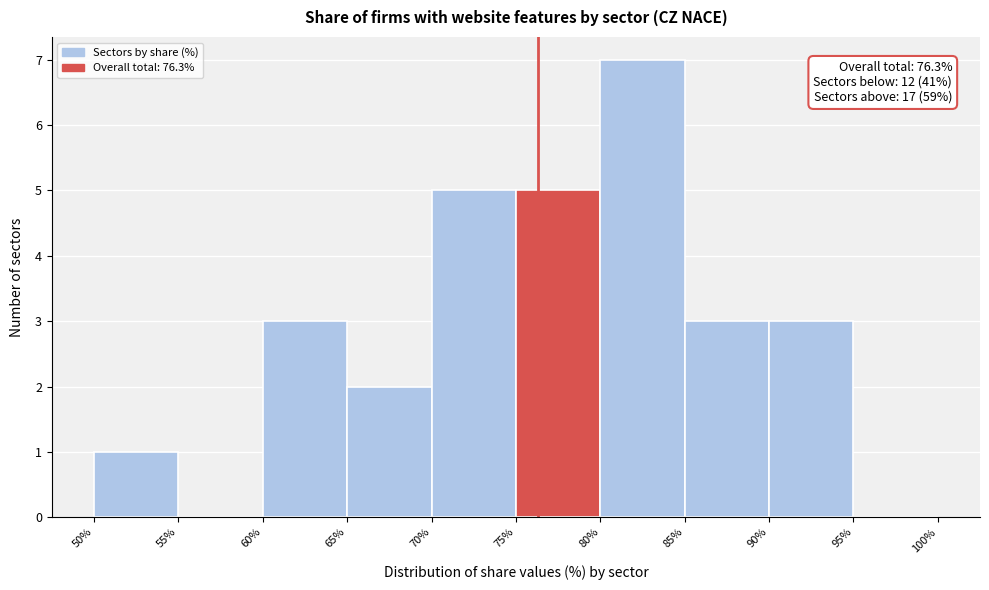

Over which range of the x-axis is the bar tallest?

80% to 85%